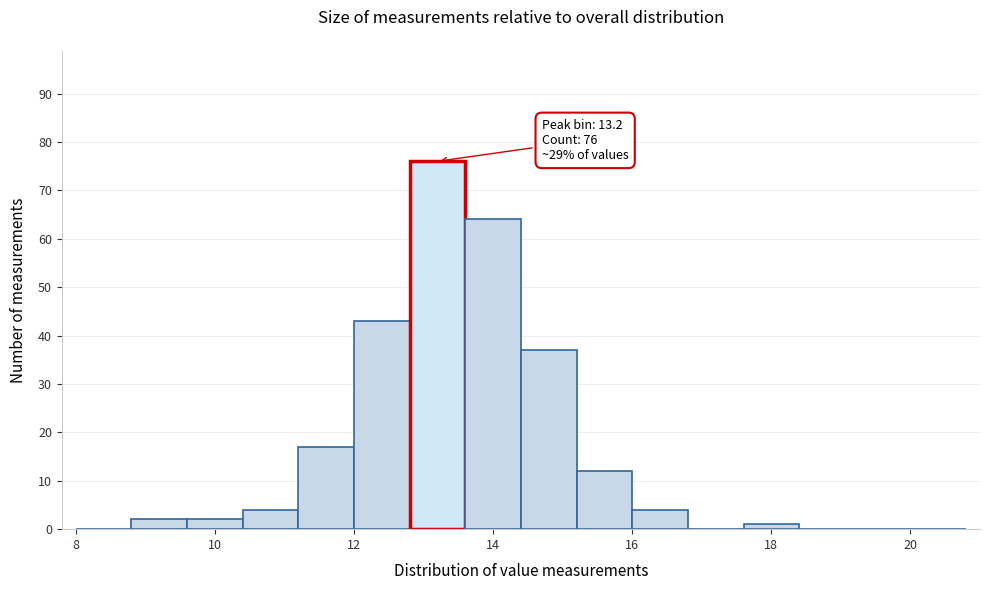

Over which range of the x-axis is the bar tallest?

12.8 to 13.6